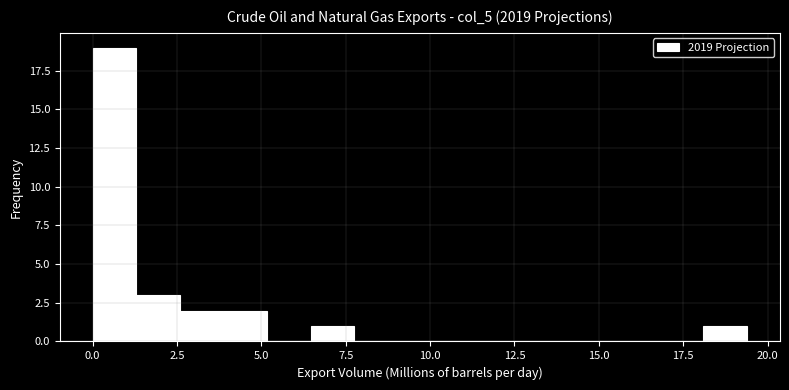

Around what value on the x-axis is the tallest bar? Give the approximate position of its centre, as read against the axis.

0.5